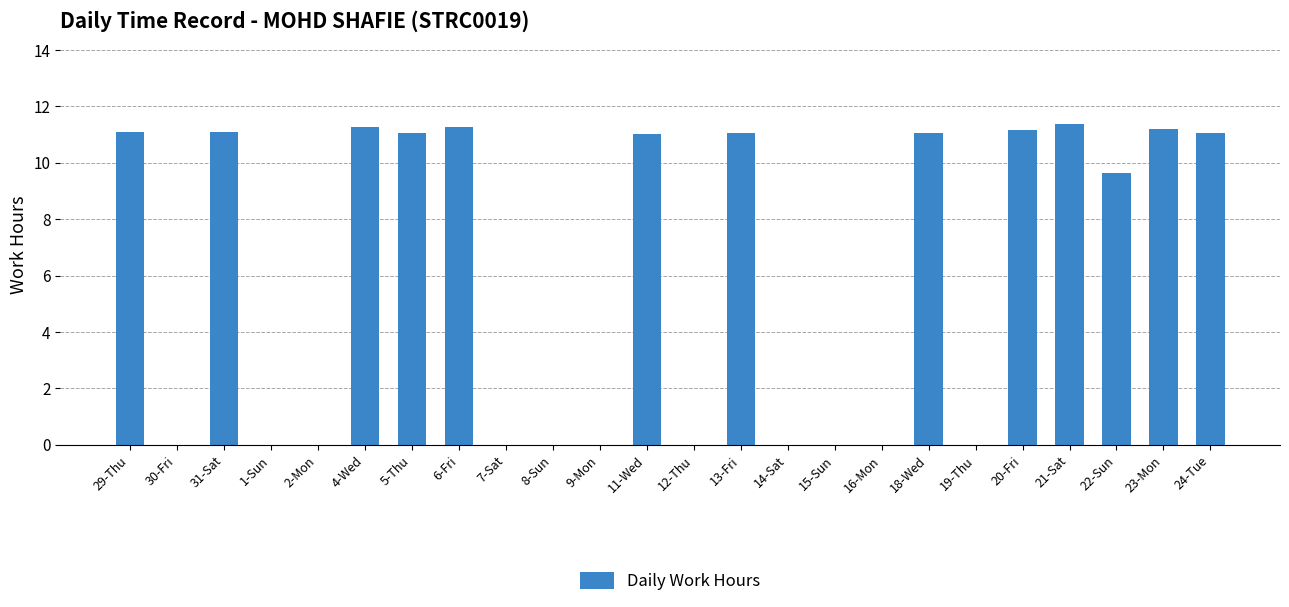

What is the sum of all values?

143.4